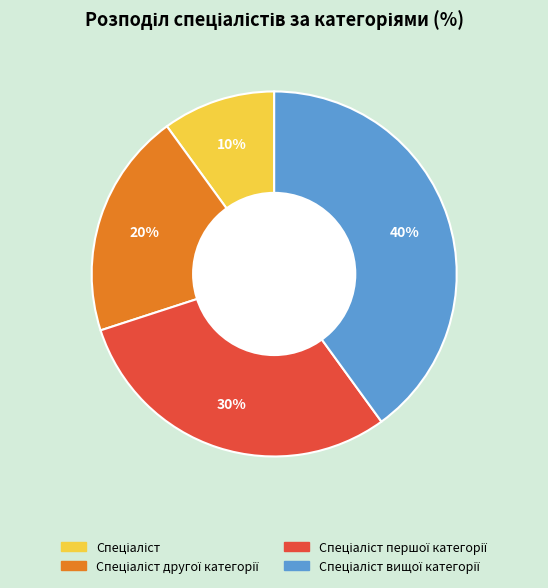

Is there a majority slice in this chart?

No